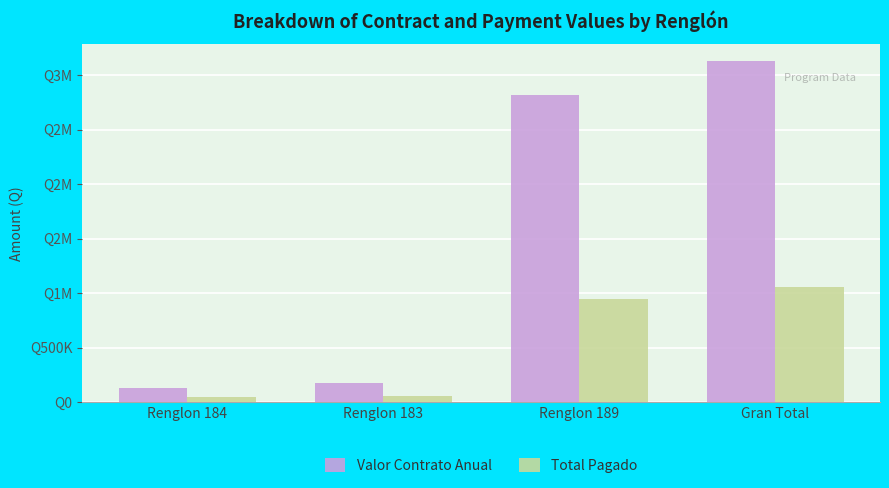

What is the approximate value of Valor Contrato Anual at Renglon 189, to the nearest 50?

2815500